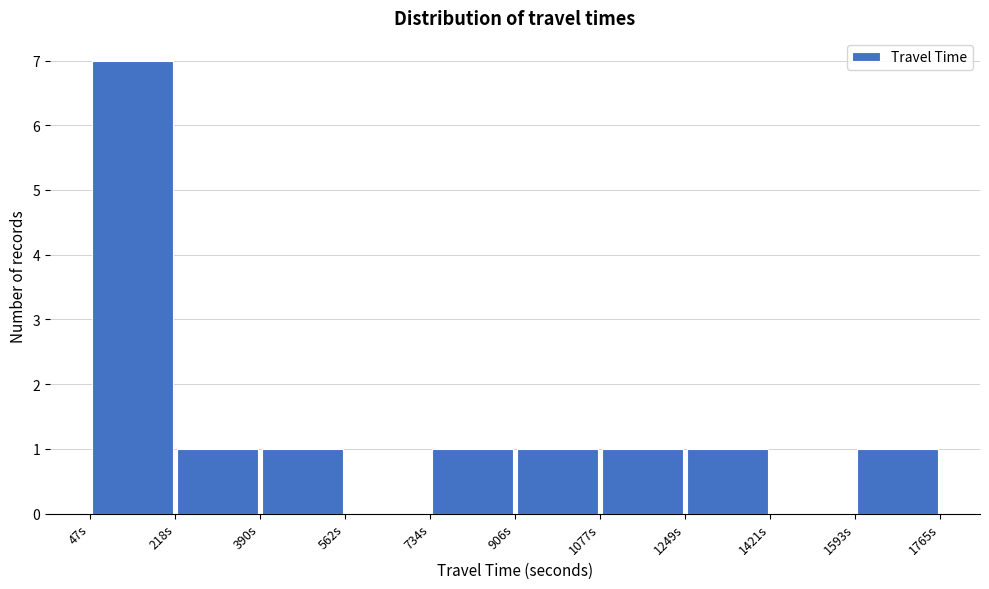

Reading left to right, transcribe this chart: for each bar, give the range it covers on the x-axis and its height. Neither the bar edges nor the heights are printed on the chart, so give them approximately, as read against the axes.

40 to 220: 7
220 to 400: 1
400 to 560: 1
560 to 740: 0
740 to 900: 1
900 to 1080: 1
1080 to 1240: 1
1240 to 1420: 1
1420 to 1600: 0
1600 to 1760: 1